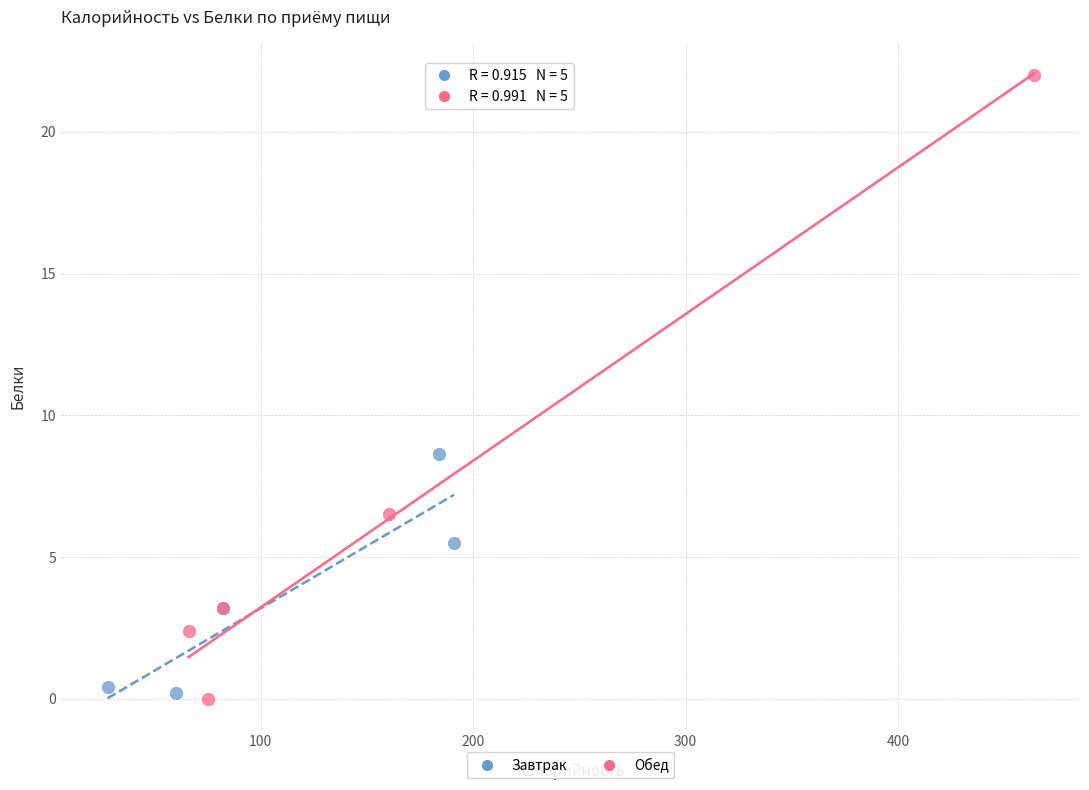

Which series reaches the maximum Y coordinate?

Обед